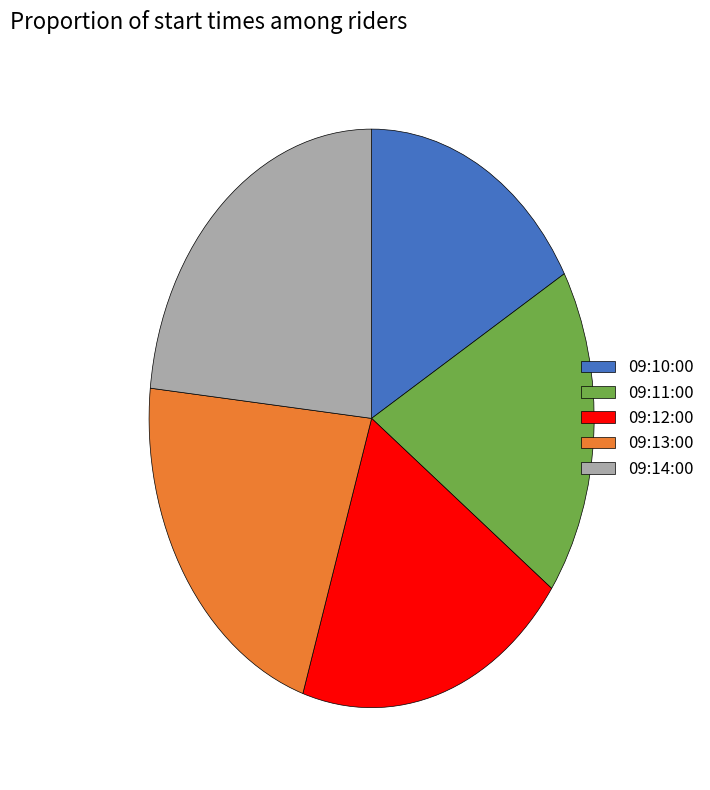

Which category has the smallest portion of the pie?

09:10:00